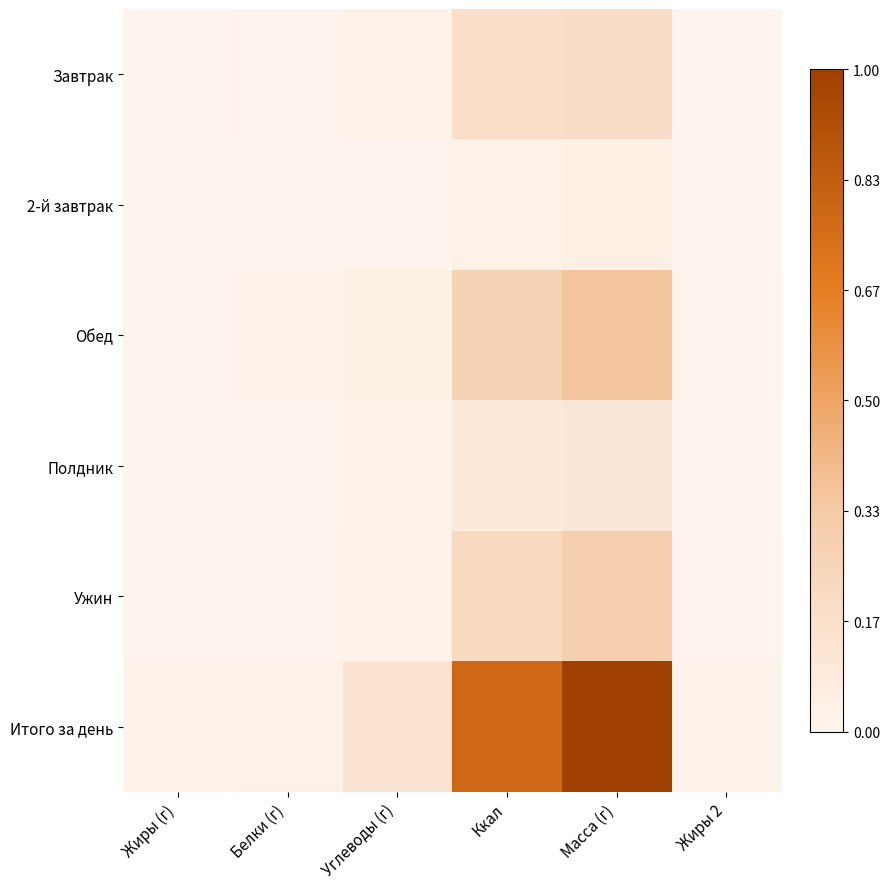

Rank the series by their maximum value, from lowest to highest.

2-й завтрак, Полдник, Завтрак, Ужин, Обед, Итого за день